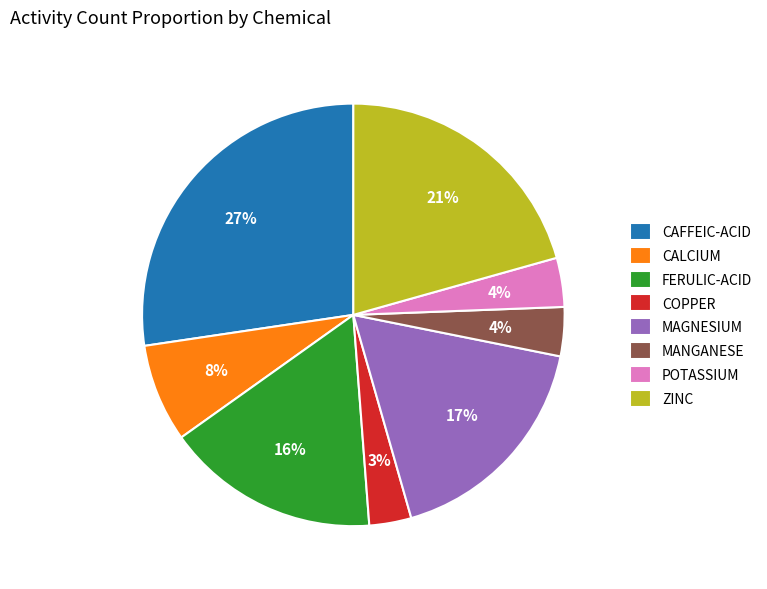

What is the smallest slice in the pie chart?

COPPER